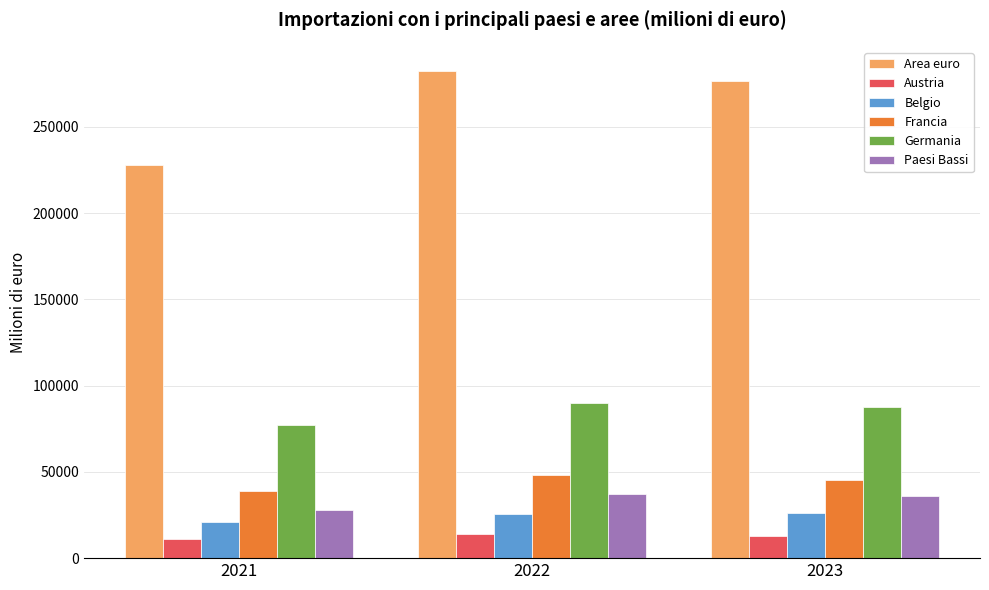

What is the lowest value of the Germania series?

76978.4